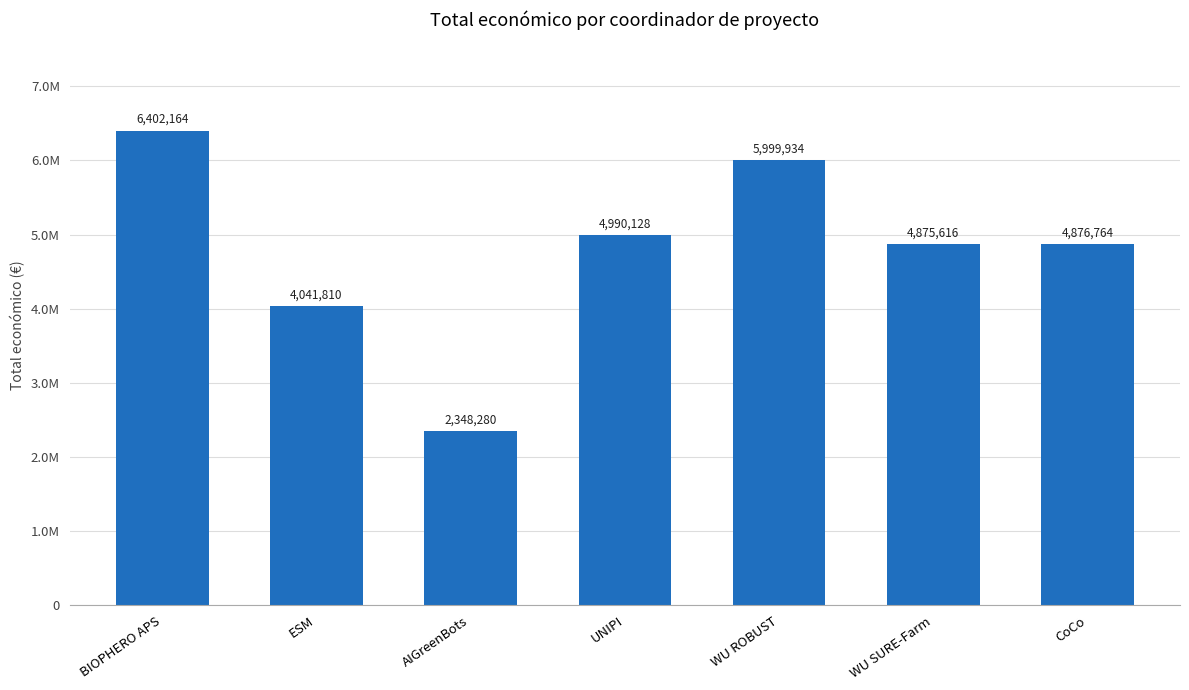

Does the chart contain any negative values?

No